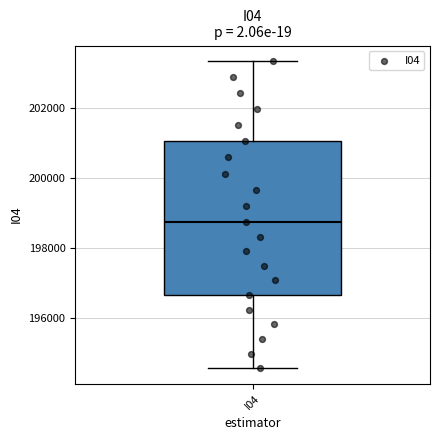

Transcribe this box plot: give where the median line is, the range the box spans, and where the two whiskers end, as read against the y-axis. The values are not printed on the chart, so give them approximately, as read against the axis.

median 198800, box 196600 to 201000, whiskers 194600 to 203400